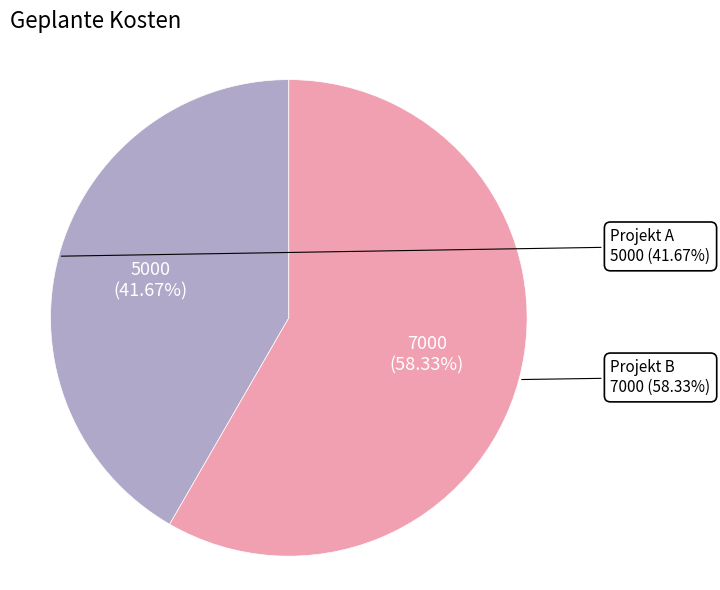

Do Projekt B and Projekt A together represent more than half of the pie?

Yes